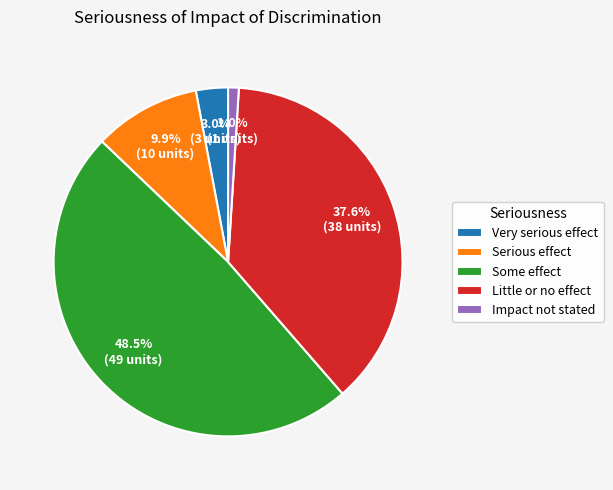

Does Impact not stated account for over 50% of the chart?

No